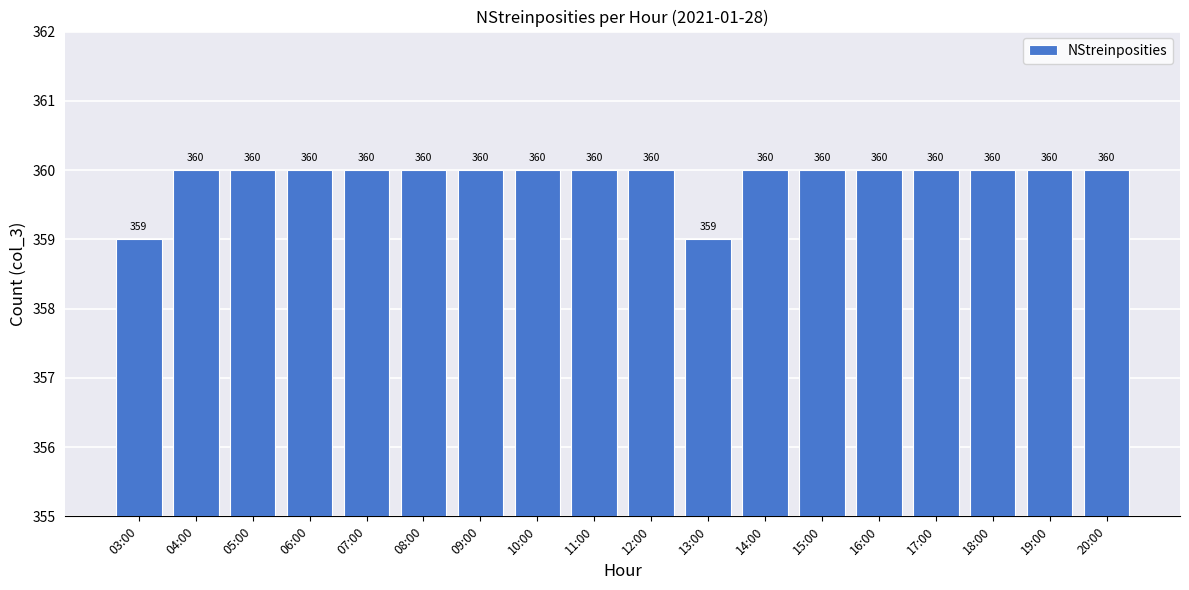

What is the change in value from 03:00 to 16:00?

+1